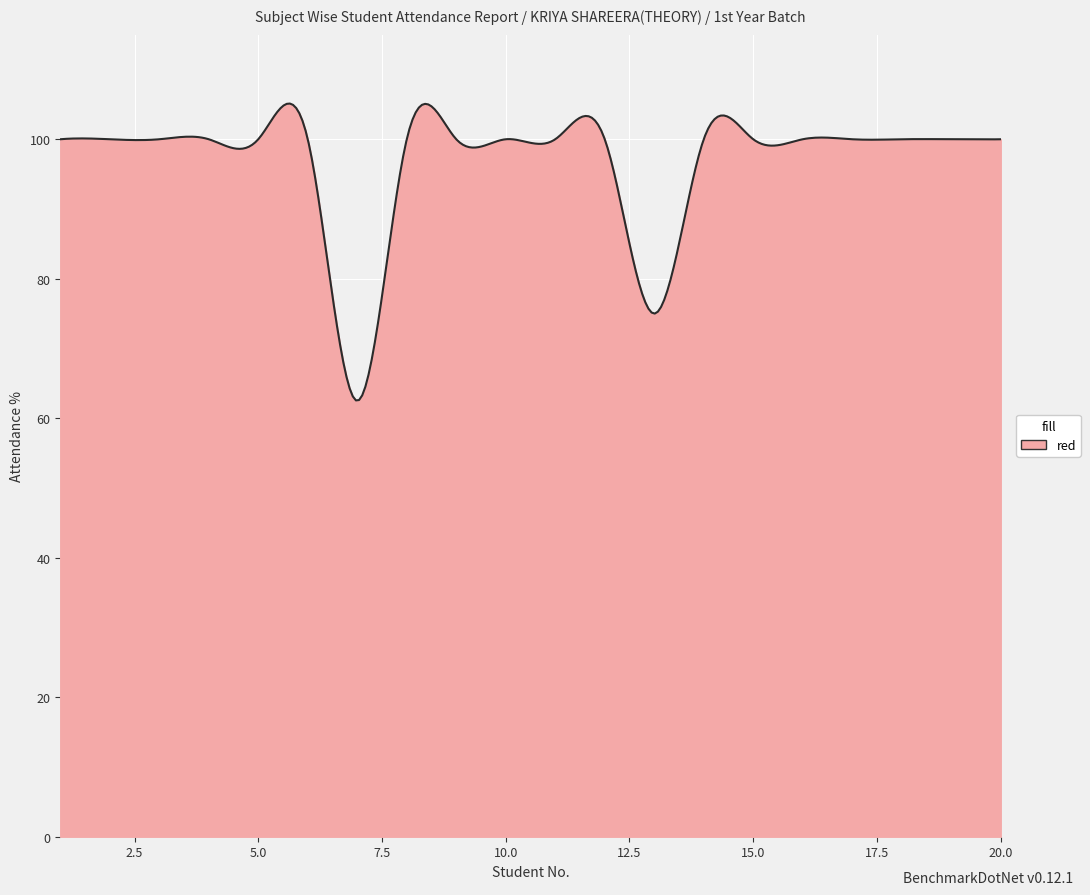

What is the minimum value shown in the chart?

62.6